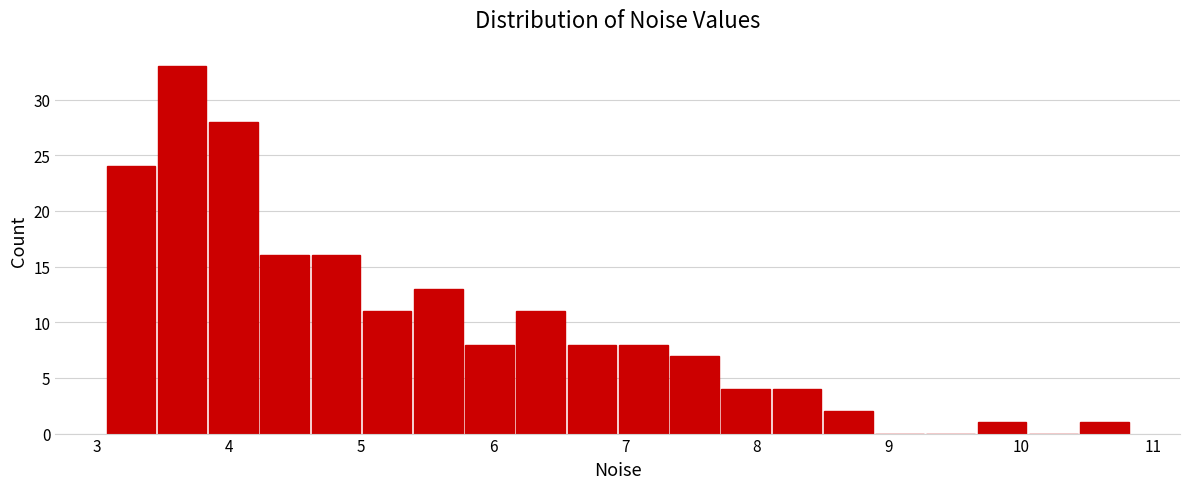

Around what value on the x-axis is the tallest bar? Give the approximate position of its centre, as read against the axis.

3.6